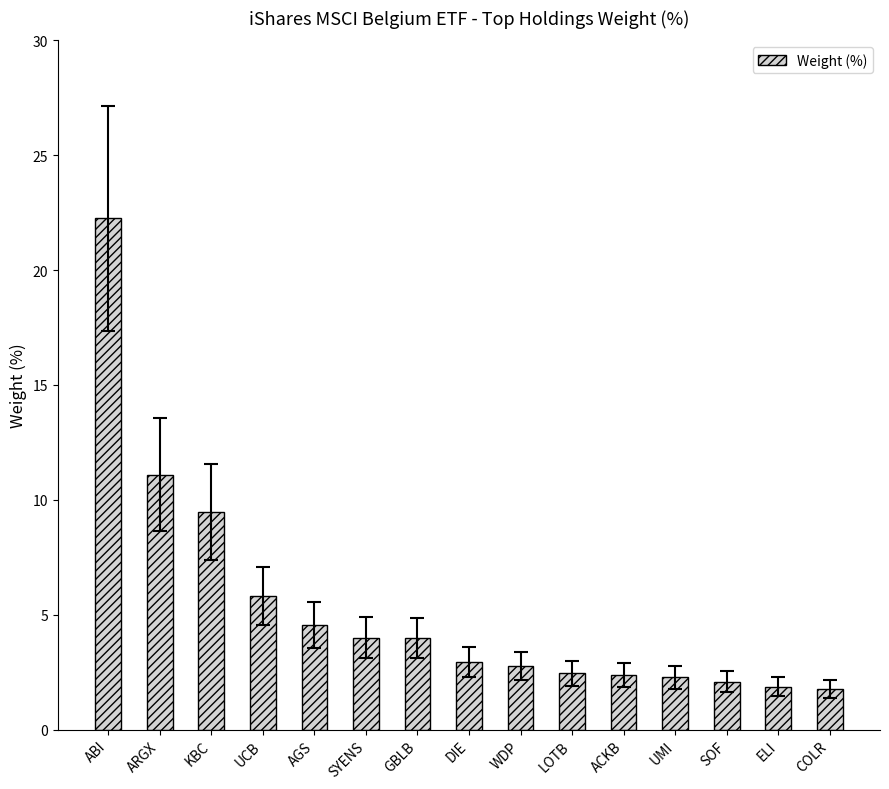

What is the label of the 8th bar from the left?

DIE